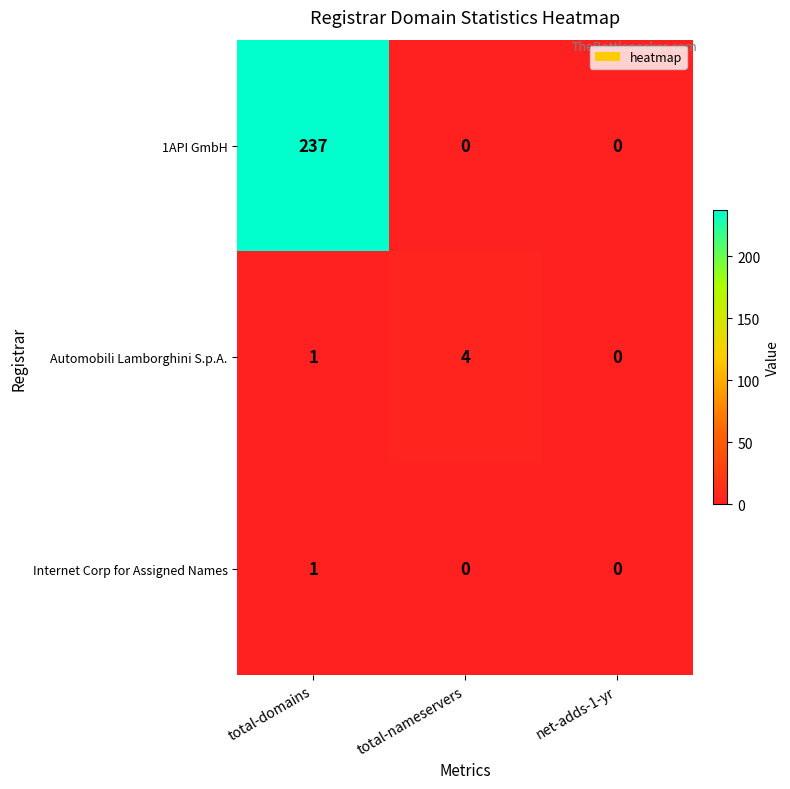

How many distinct data groups are displayed?

3